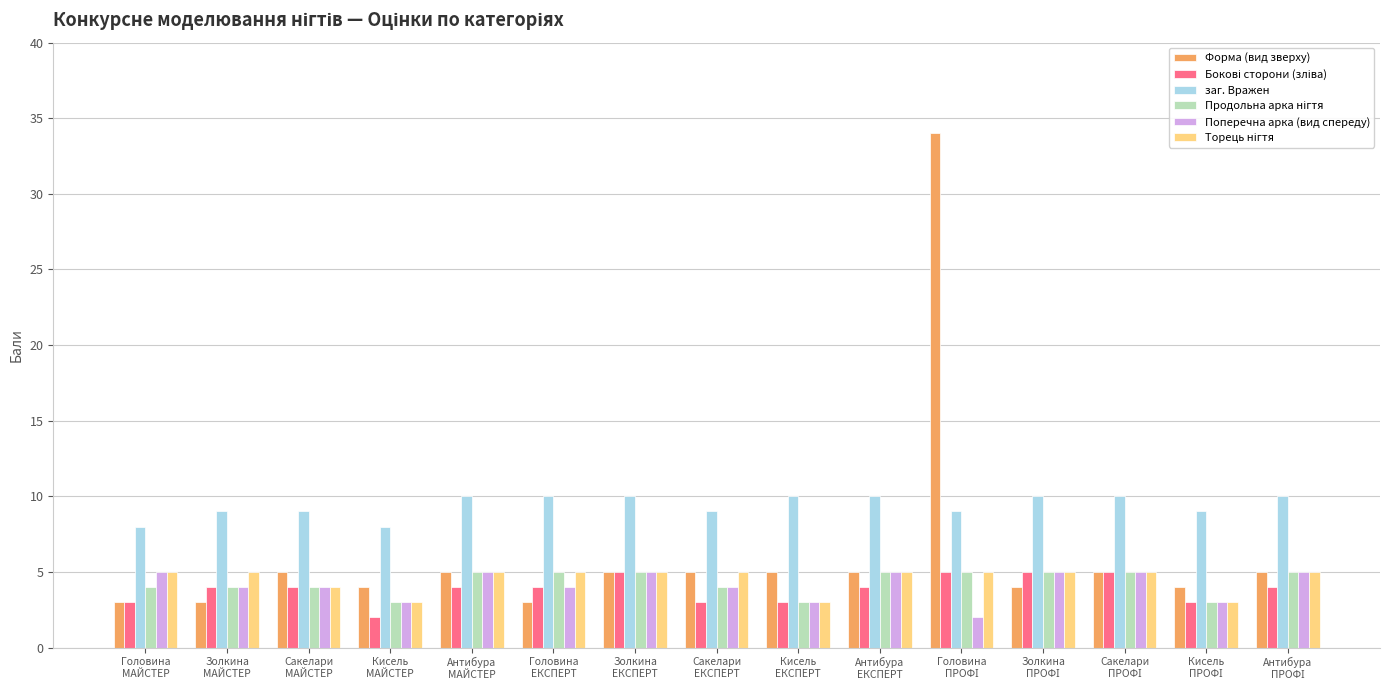

Which series has the largest total across all categories?

заг. Вражен